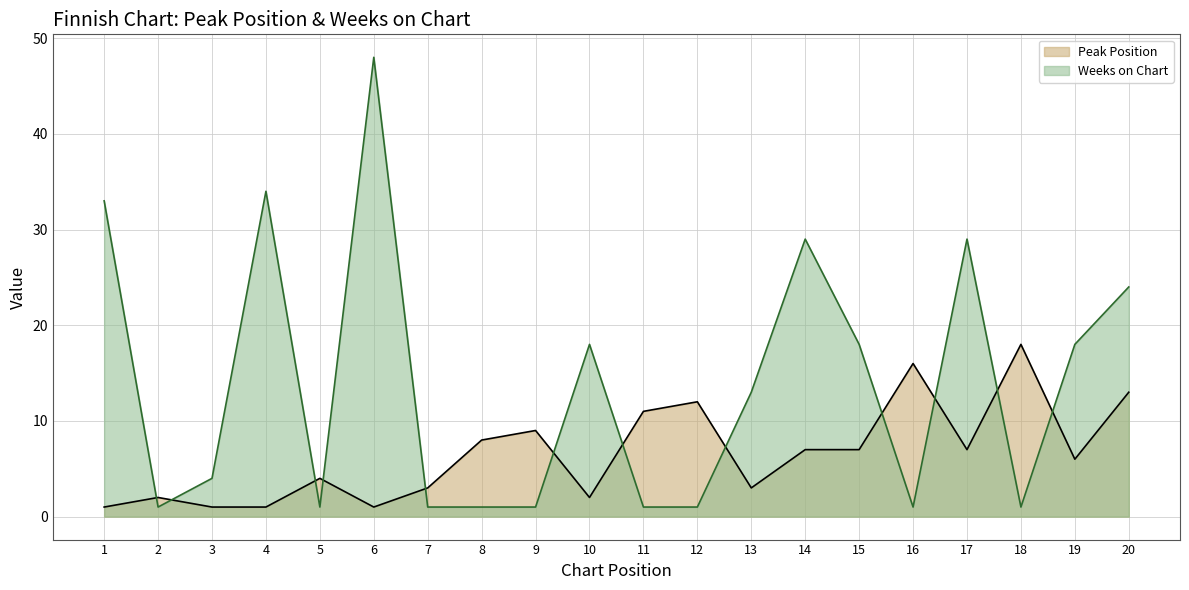

What is the difference between the highest and lowest values at 20?

11